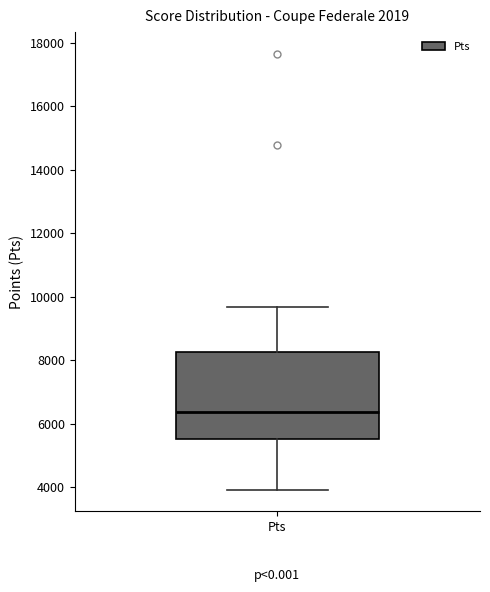

Transcribe this box plot: give where the median line is, the range the box spans, and where the two whiskers end, as read against the y-axis. The values are not printed on the chart, so give them approximately, as read against the axis.

median 6400, box 5600 to 8200, whiskers 4000 to 9600